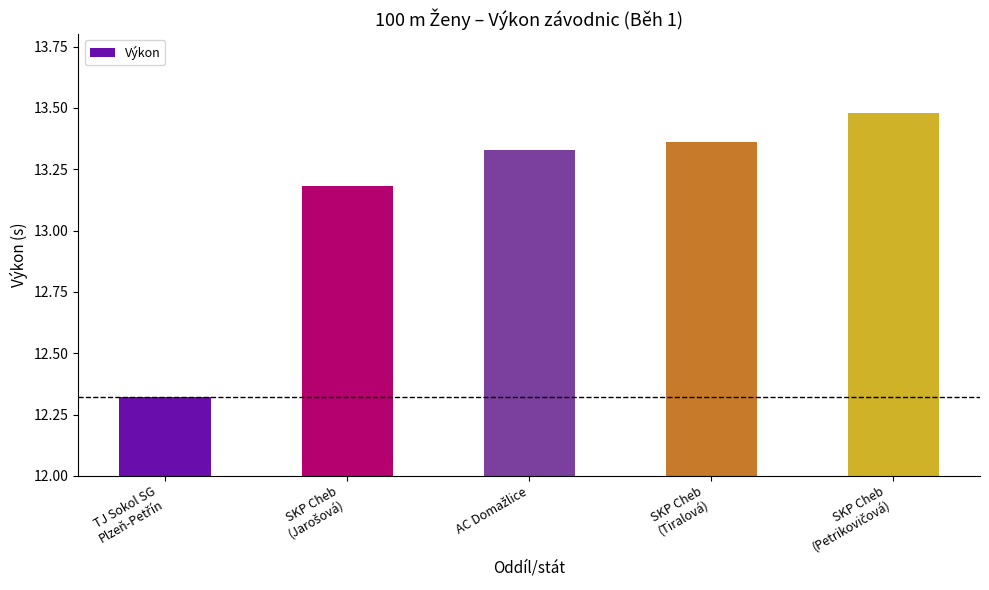

What is the difference between the maximum and minimum values?

1.2